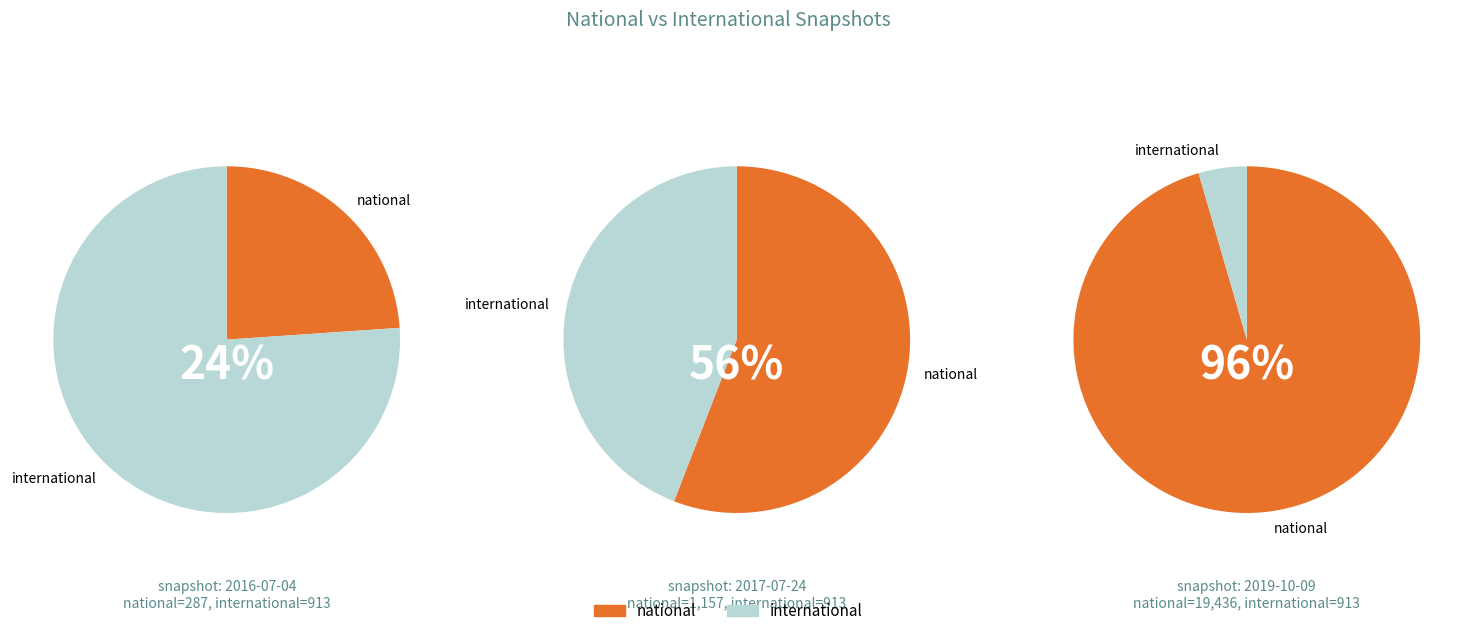

Does 13 represent more than half of the total?

No